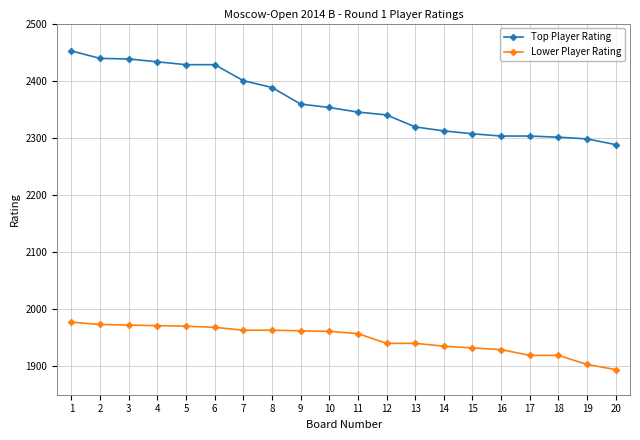

What value does the Lower Player Rating series have at 7?

1963